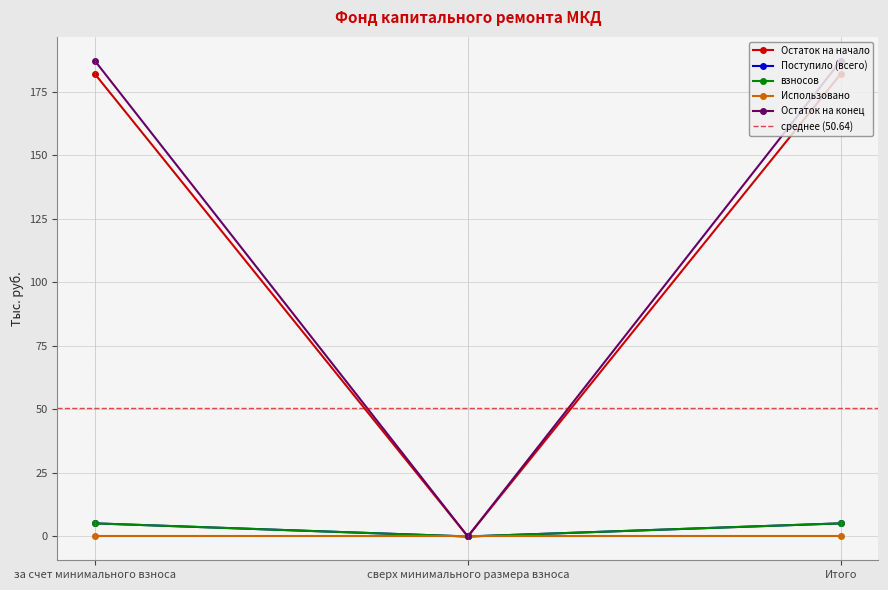

Count the number of categories in the chart.

3